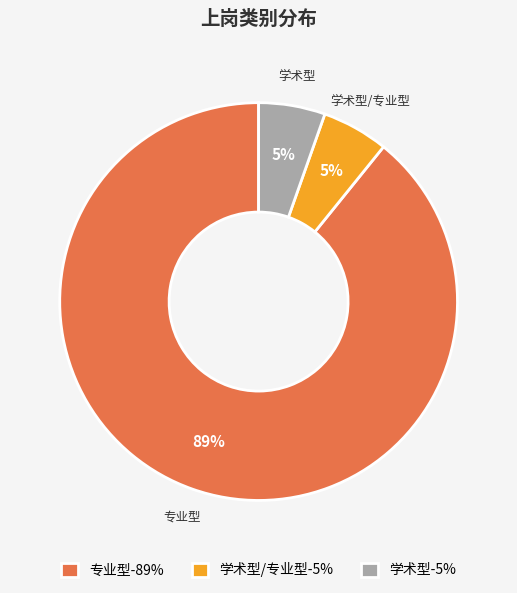

Is there a majority slice in this chart?

Yes